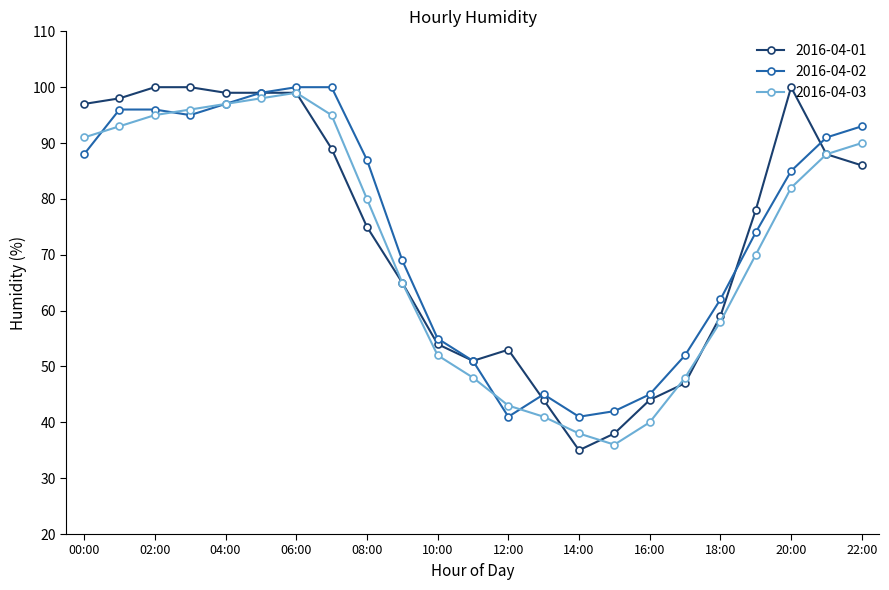

At how many categories does at least one series exceed 46?

19